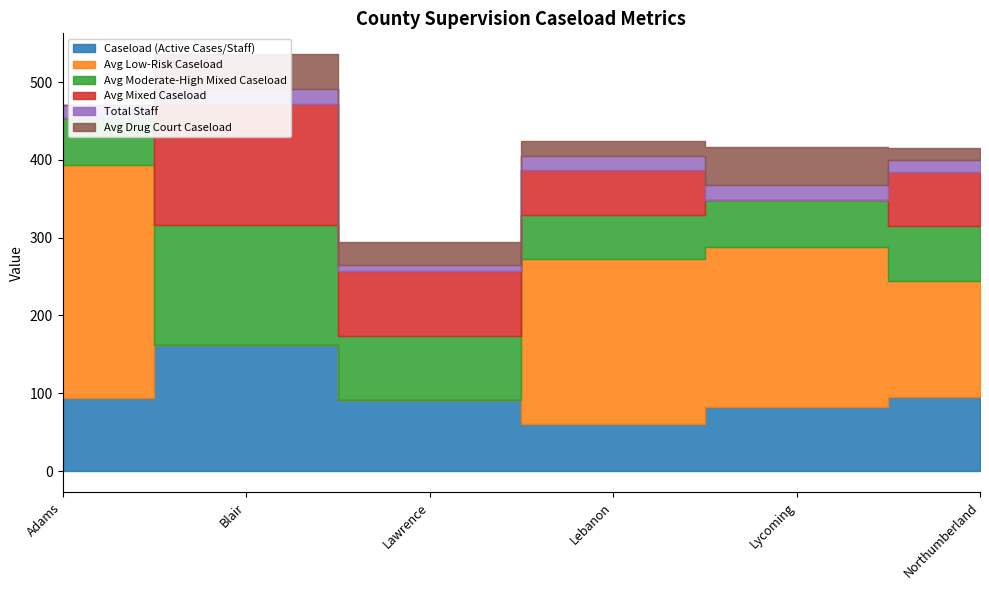

Which series changed the most between Blair and Lycoming?

Avg Low-Risk Caseload